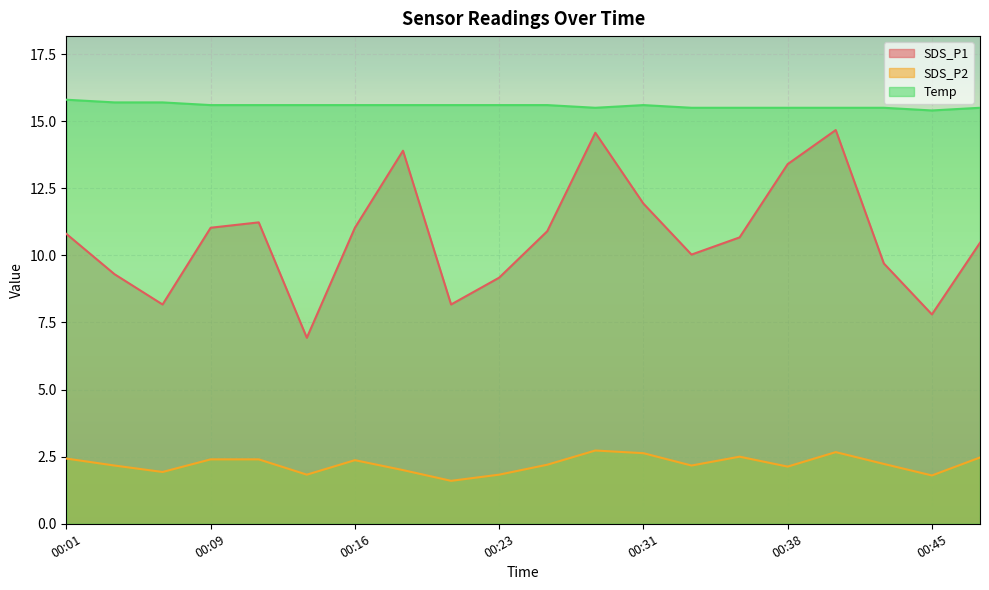

Which series has the largest total across all categories?

Temp